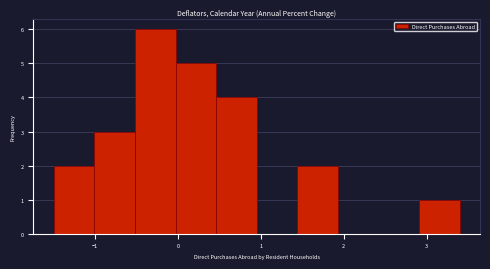

How tall is the bar that spans -0.52 to -0.03 on the x-axis? Neither the bar edges nor the heights are printed on the chart, so give them approximately, as read against the axes.

6